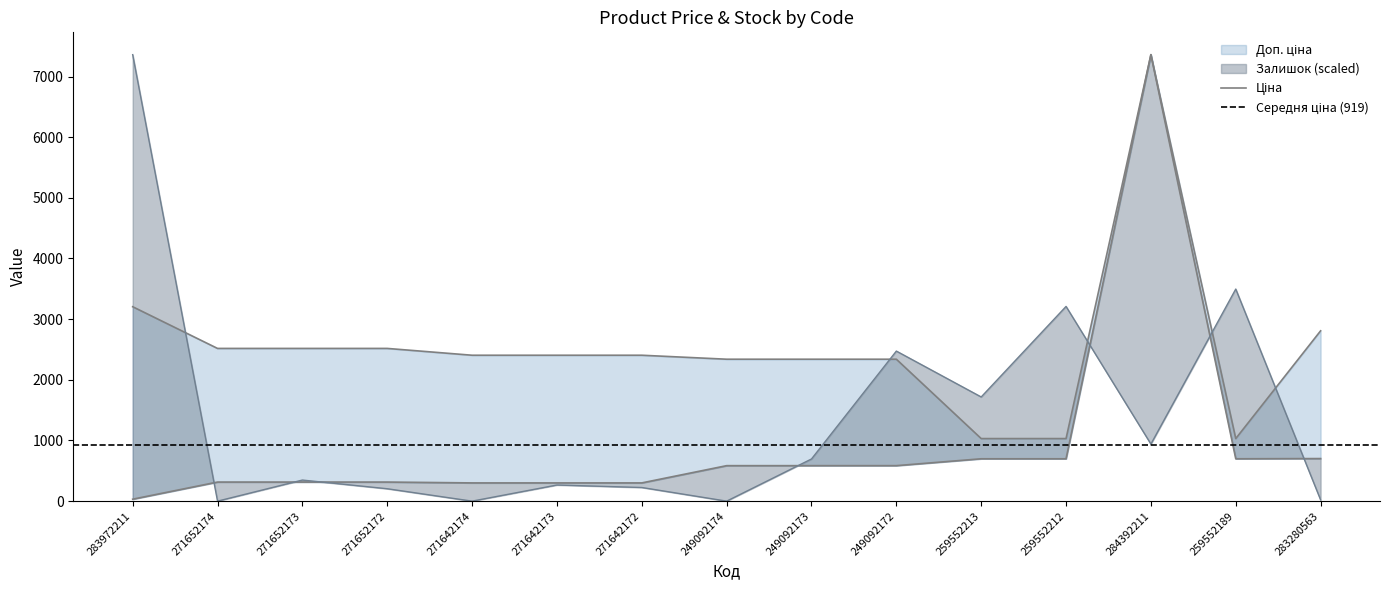

What is the difference between the maximum and minimum values in the Залишок series?

7360.2